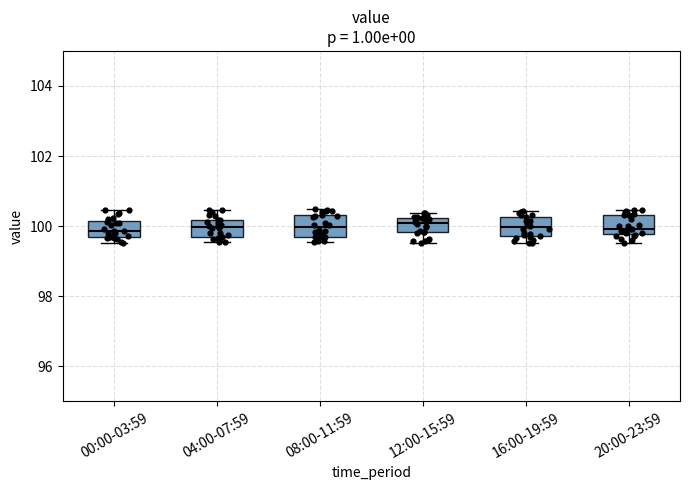

Where is the lower edge of the box for 16:00-19:59 on the y-axis? The values are not printed on the chart, so give them approximately, as read against the axis.

99.8